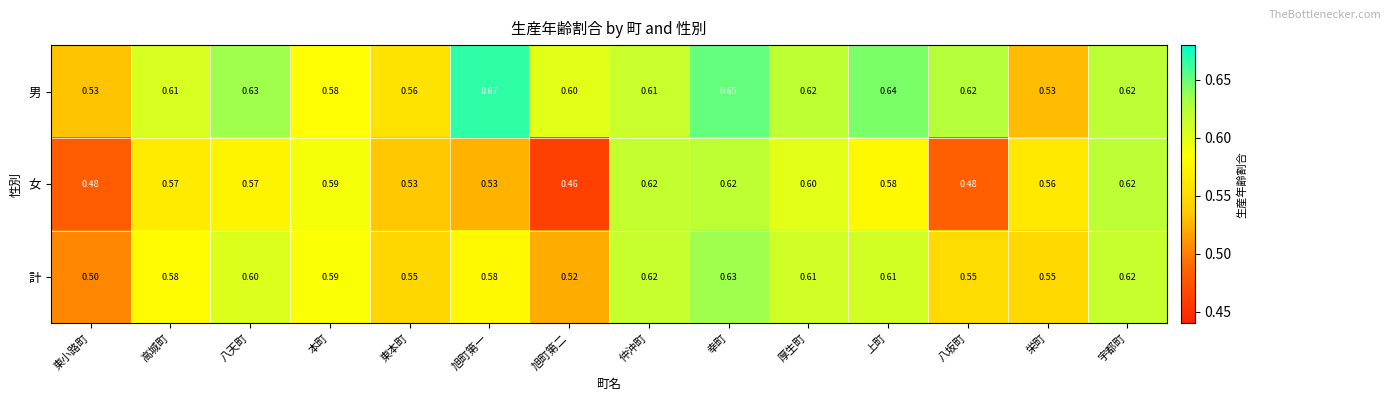

Which label corresponds to the smallest value in the chart?

旭町第二